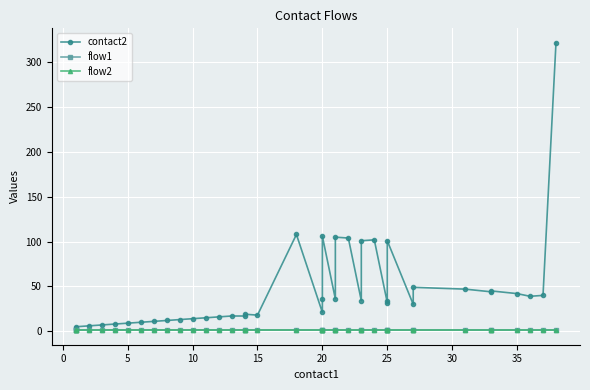

The value of contact2 at 14 is 27. True or false?

False